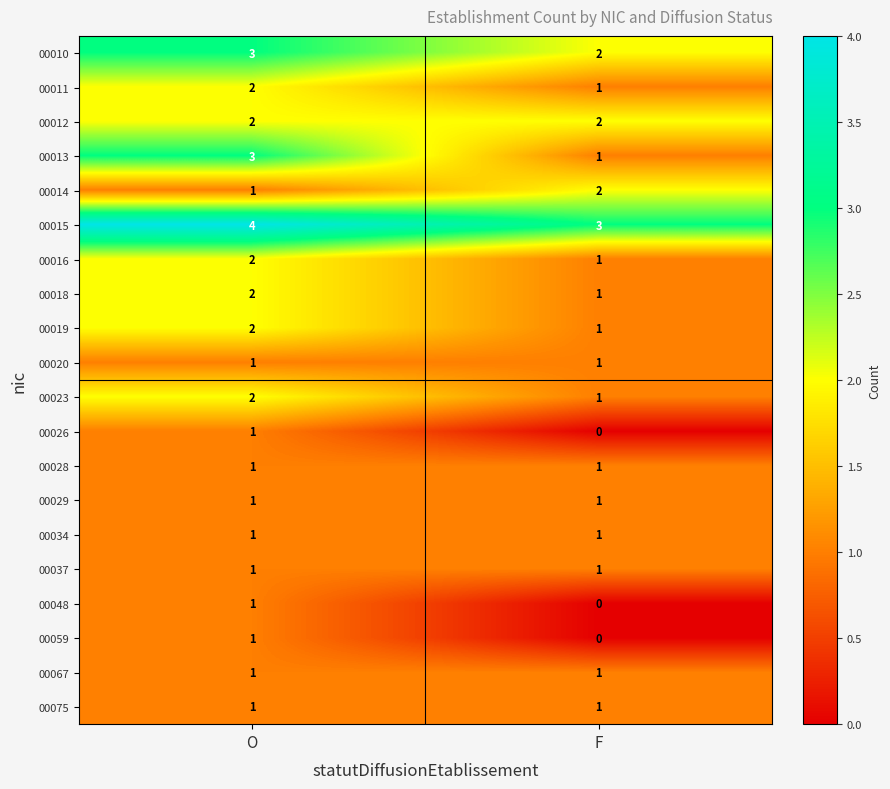

The value of 00011 at F is 1. True or false?

True